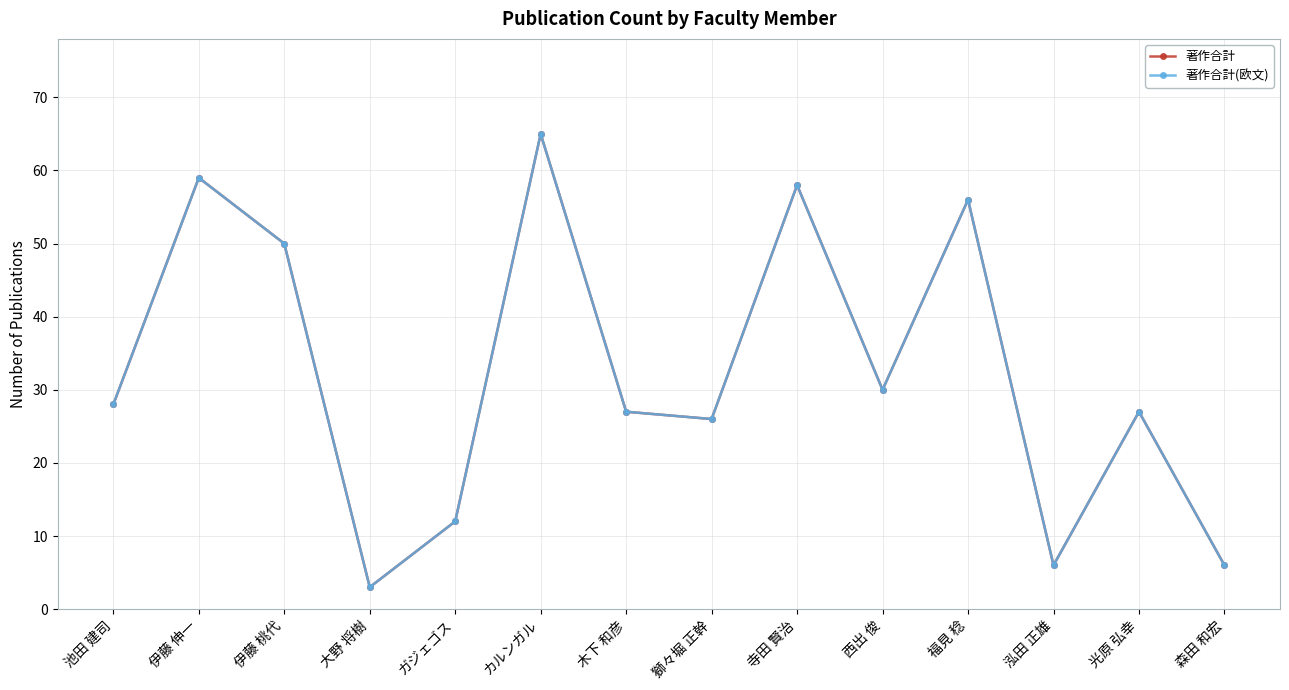

True or false: 著作合計 and 著作合計(欧文) cross at least once.

False